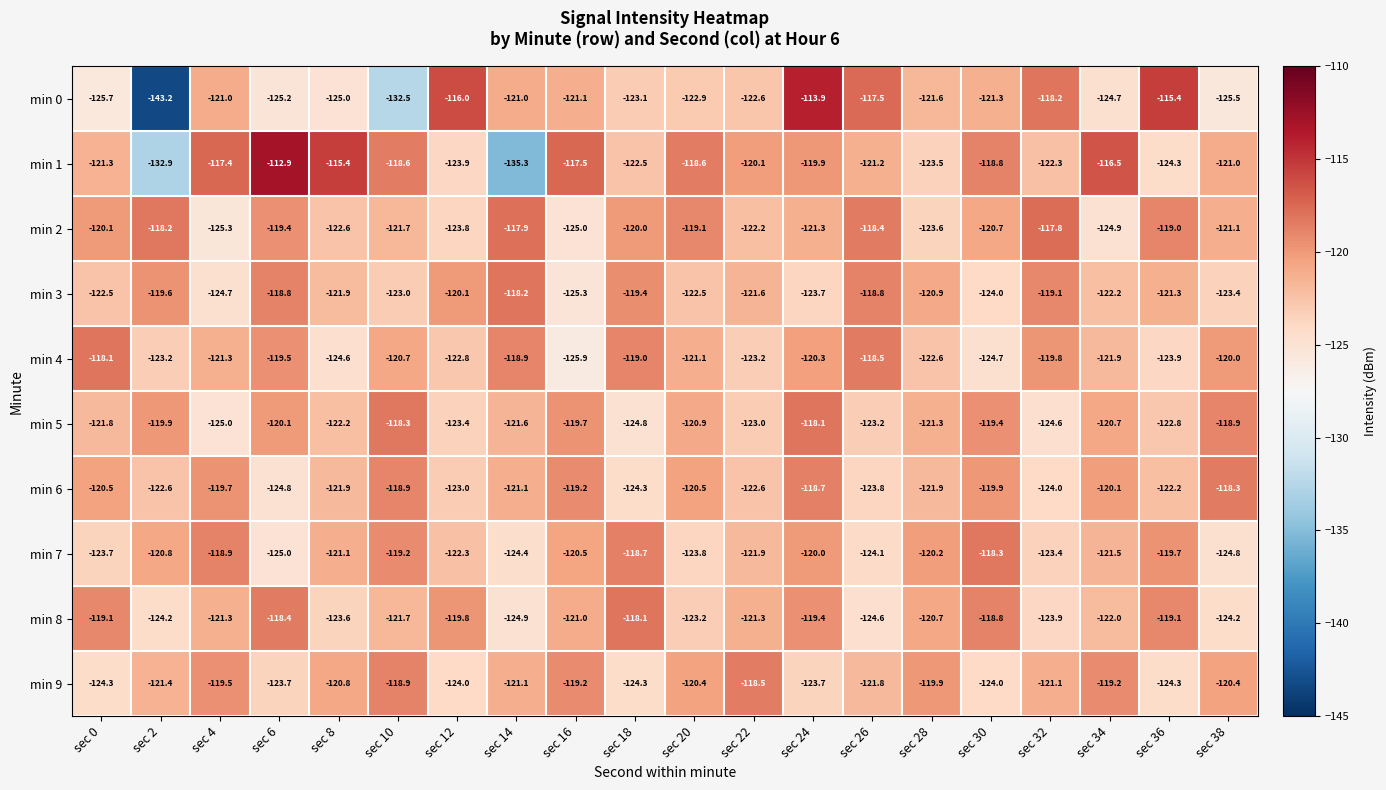

Which label corresponds to the smallest value in the chart?

sec 2